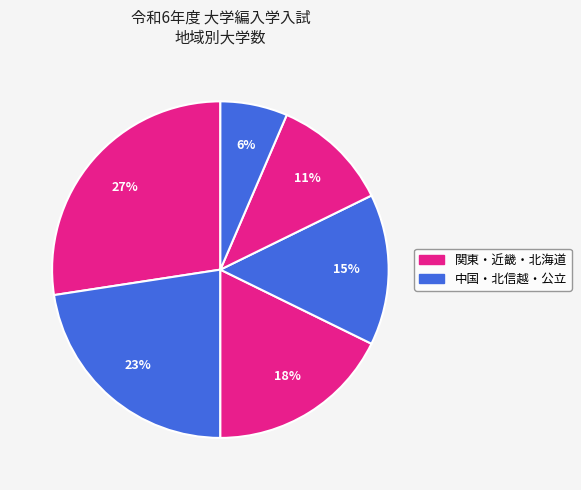

To the nearest percent, what is the average slice percentage?

17%